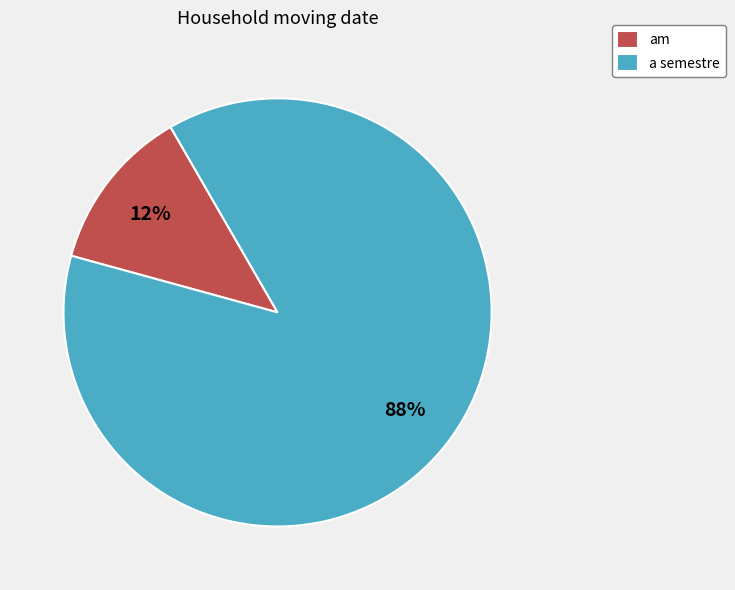

Is there any slice that represents more than half of the pie?

Yes